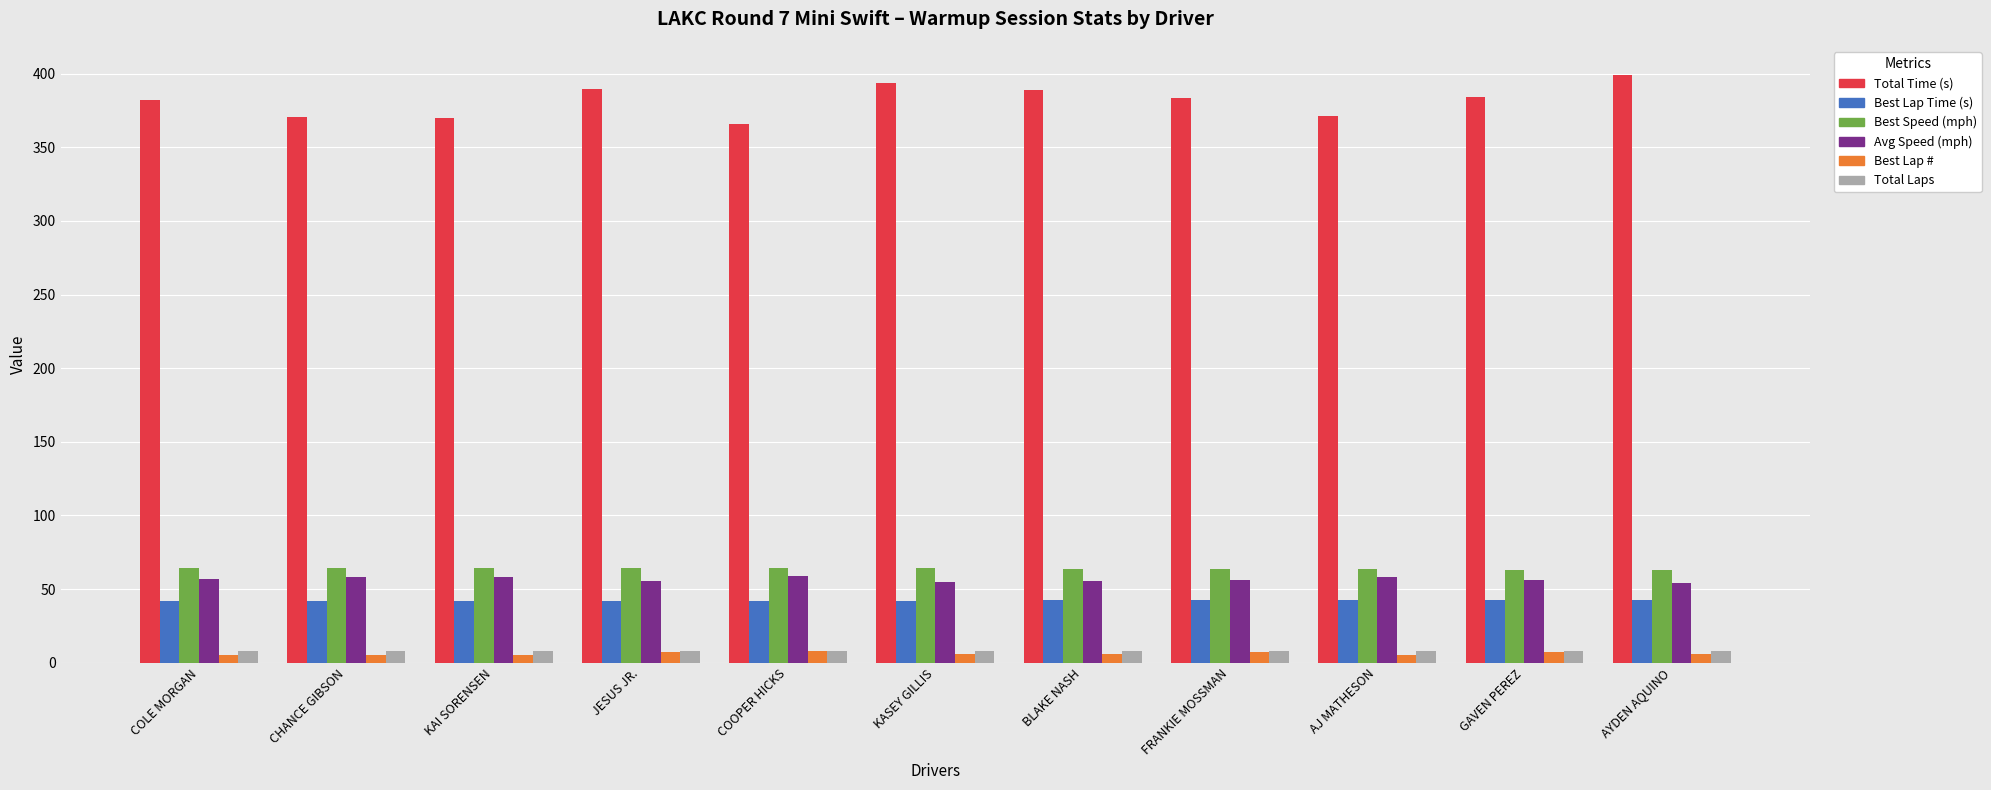

At how many categories does at least one series exceed 209?

11